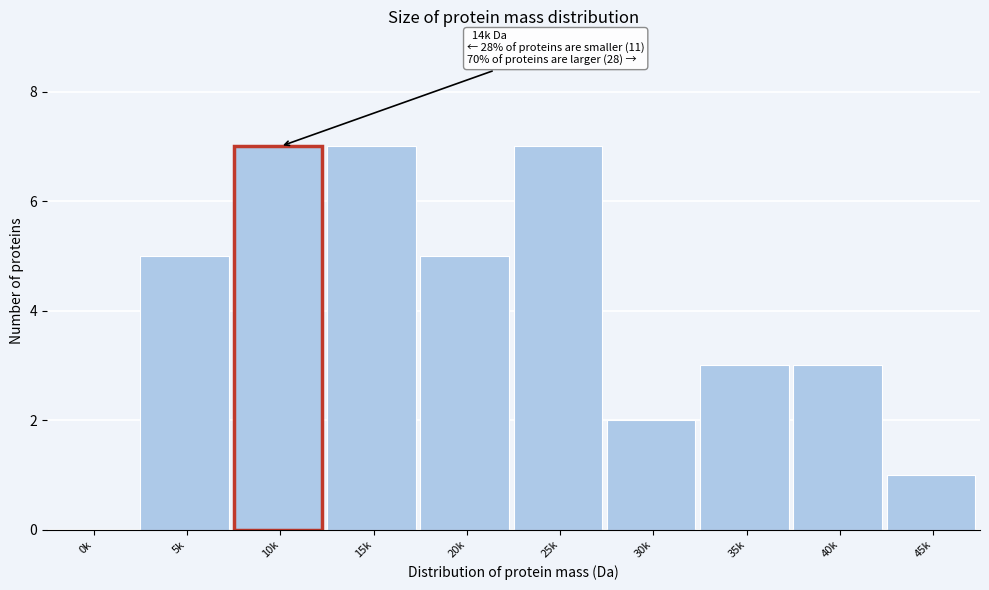

Reading right to left, extract all data points from this chart.

45k=1	40k=3	35k=3	30k=2	25k=7	20k=5	15k=7	10k=7	5k=5	0k=0